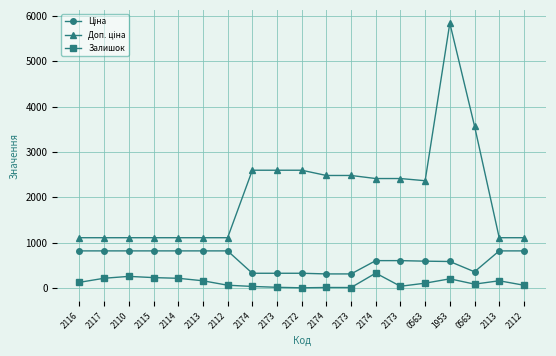

Is this an area chart (filled region under the line)?

No